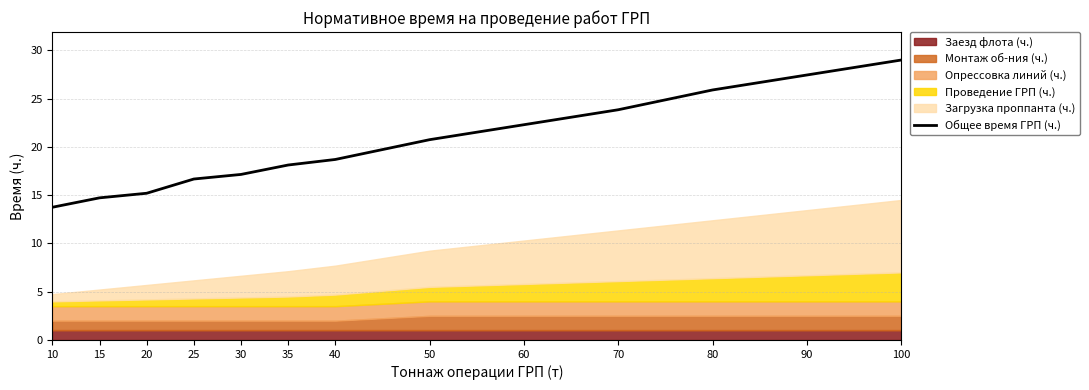

What is the value of the 8th point from the left?

20.8